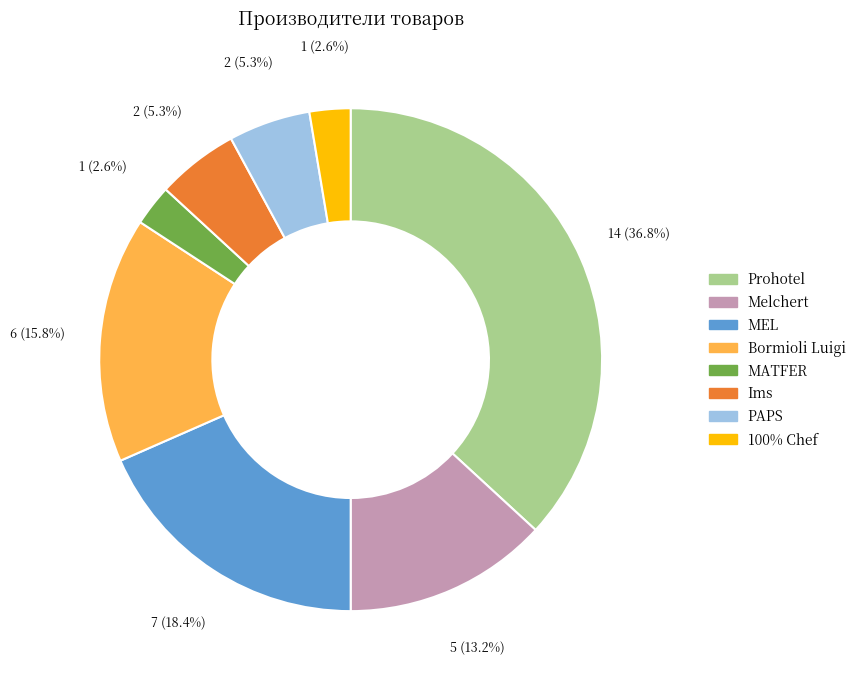

Between MEL and Bormioli Luigi, which is larger?

MEL